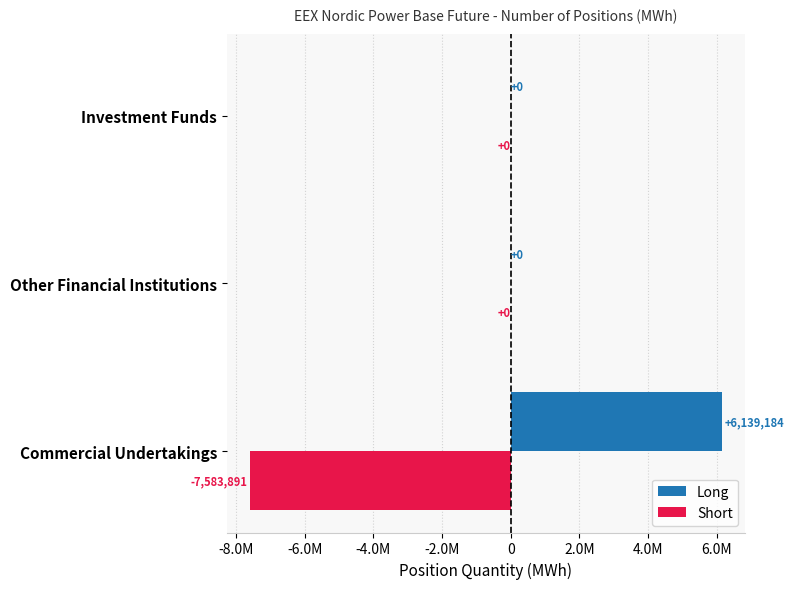

How many Short values are between -7583891 and 0?

3